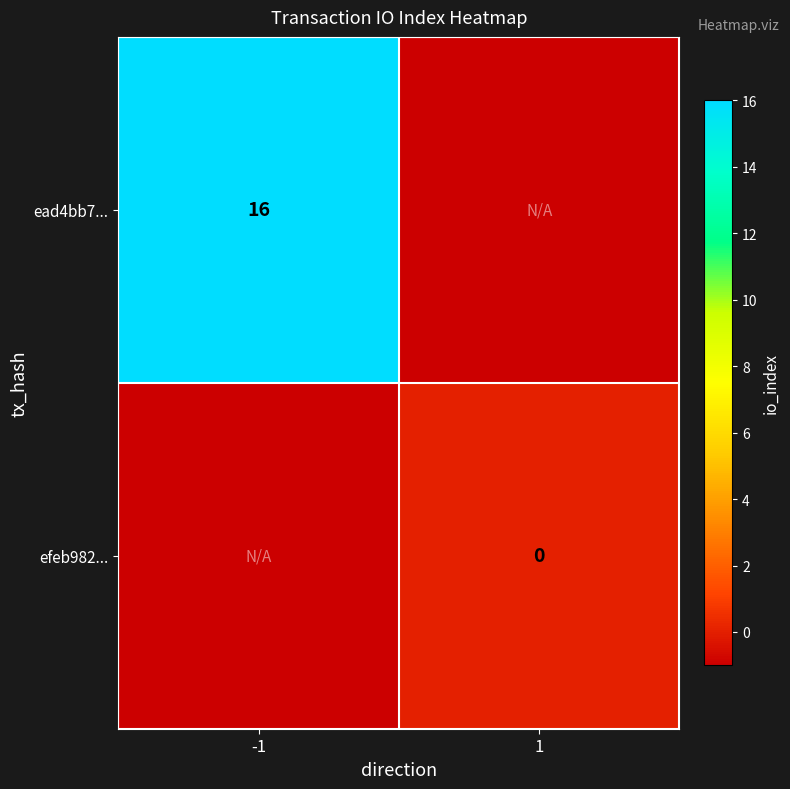

Is the value of efeb982... at 1 greater than the value of ead4bb7... at -1?

No